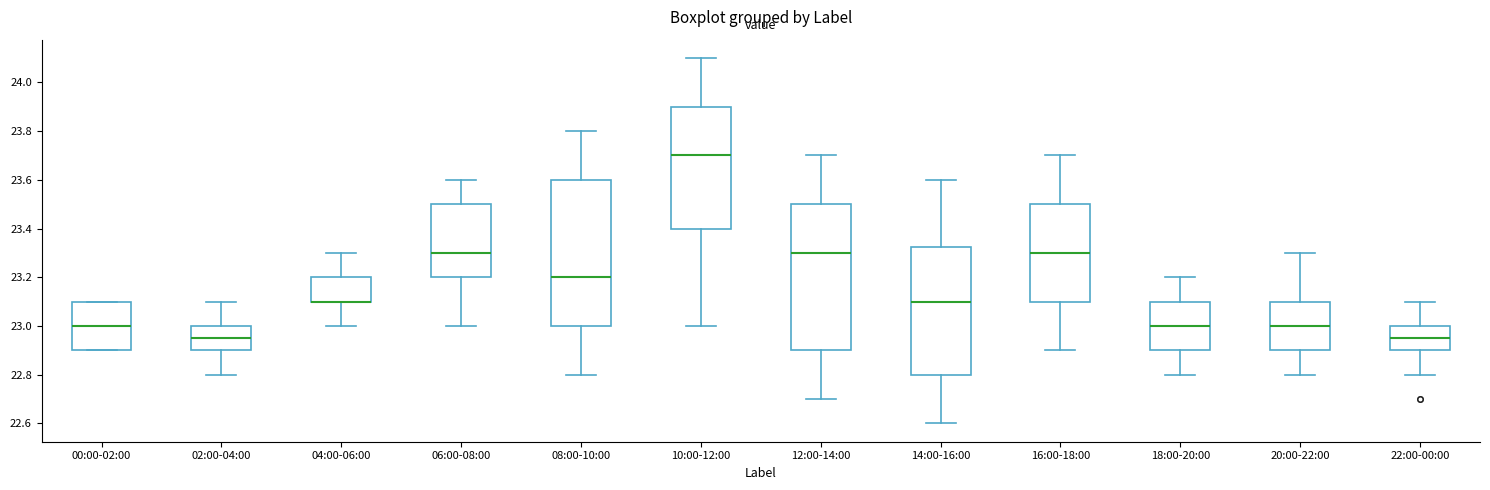

Reading left to right, read every box against the y-axis: the position of its median line, the range the box covers, and the ends of its whiskers. The values are not printed on the chart, so give them approximately, as read against the axis.

00:00-02:00: median 23.00, box 22.90 to 23.10, whiskers 22.90 to 23.10
02:00-04:00: median 22.96, box 22.90 to 23.00, whiskers 22.80 to 23.10
04:00-06:00: median 23.10 (drawn on the box's lower edge), box 23.10 to 23.20, whiskers 23.00 to 23.30
06:00-08:00: median 23.30, box 23.20 to 23.50, whiskers 23.00 to 23.60
08:00-10:00: median 23.20, box 23.00 to 23.60, whiskers 22.80 to 23.80
10:00-12:00: median 23.70, box 23.40 to 23.90, whiskers 23.00 to 24.10
12:00-14:00: median 23.30, box 22.90 to 23.50, whiskers 22.70 to 23.70
14:00-16:00: median 23.10, box 22.80 to 23.32, whiskers 22.60 to 23.60
16:00-18:00: median 23.30, box 23.10 to 23.50, whiskers 22.90 to 23.70
18:00-20:00: median 23.00, box 22.90 to 23.10, whiskers 22.80 to 23.20
20:00-22:00: median 23.00, box 22.90 to 23.10, whiskers 22.80 to 23.30
22:00-00:00: median 22.96, box 22.90 to 23.00, whiskers 22.80 to 23.10